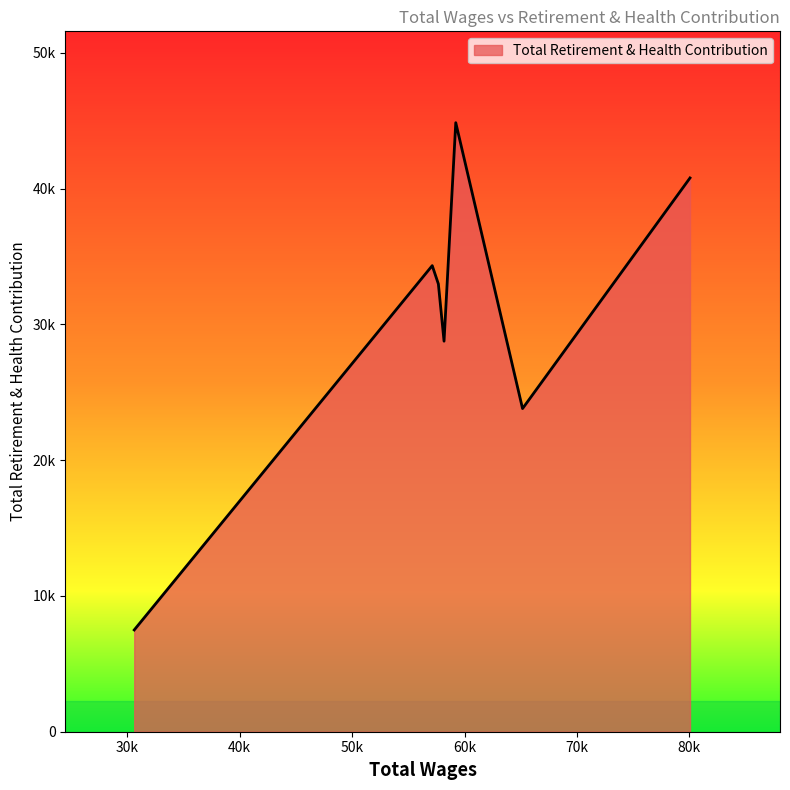

Reading right to left, what are all the values shown in this chart?

30617.0=7494	57128.0=34321	57674.0=32972	58179.0=28758	59222.0=44847	65163.0=23795	80061.0=40778